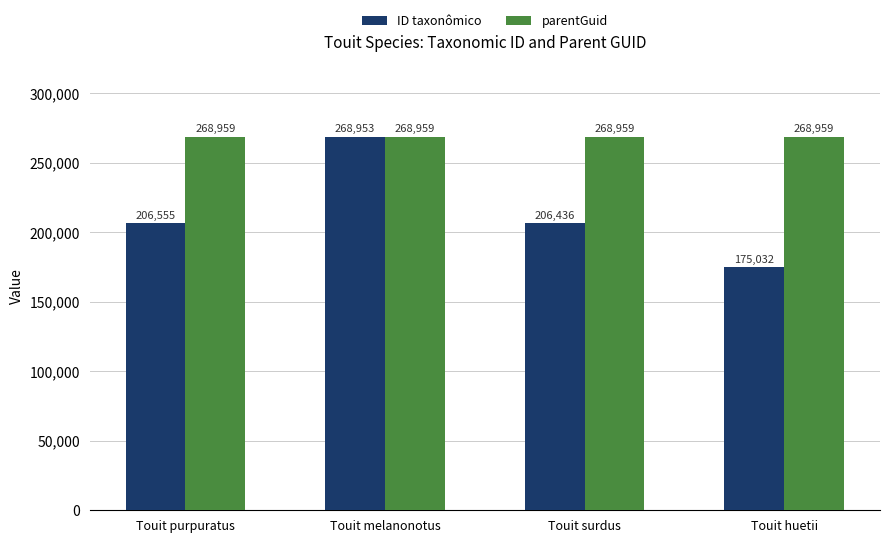

List the series in order of their overall mean, lowest first.

ID taxonômico, parentGuid